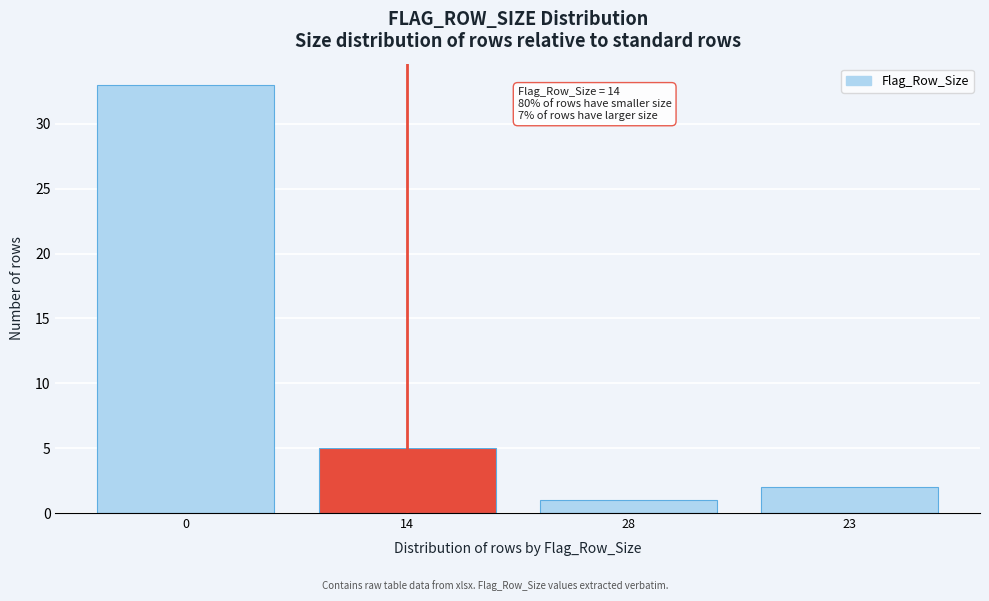

Reading left to right, extract all data points from this chart.

33	5	1	2